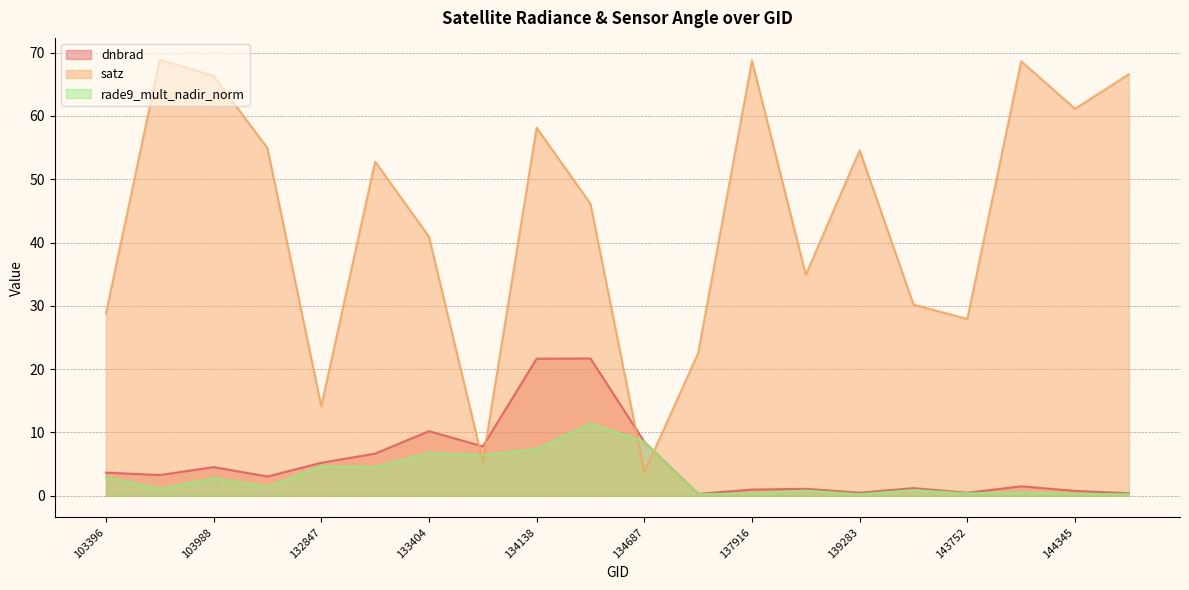

At which label is rade9_mult_nadir_norm closest to 5?

132847